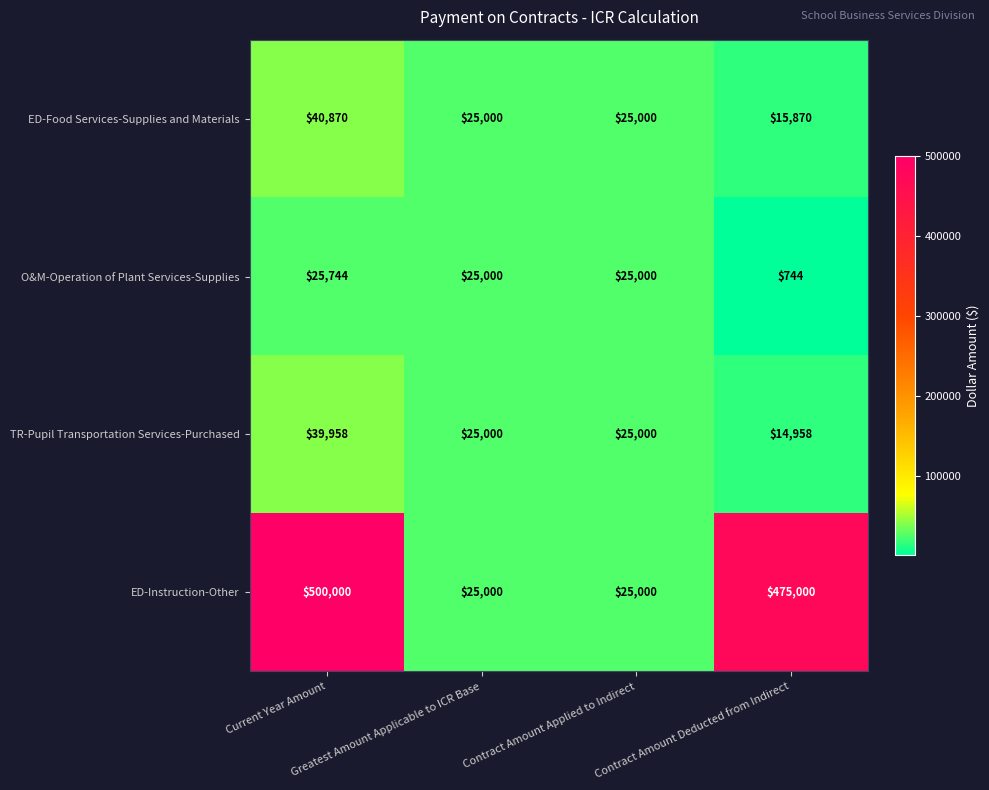

What is the total value across all series at Greatest Amount Applicable to ICR Base?

100000